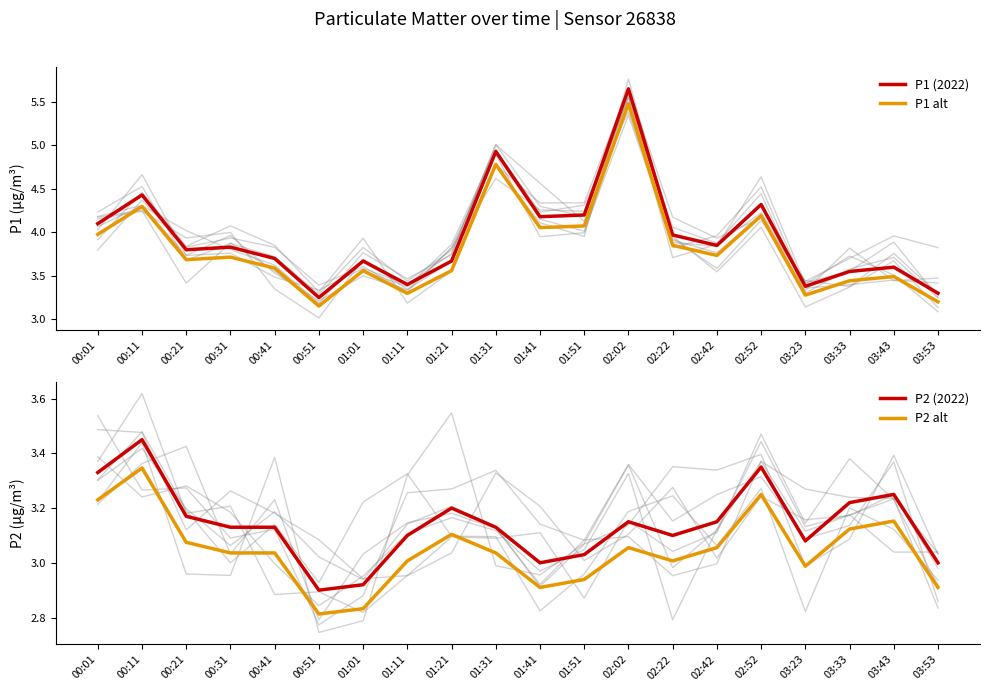

What is the label of the 9th point from the right?

01:51